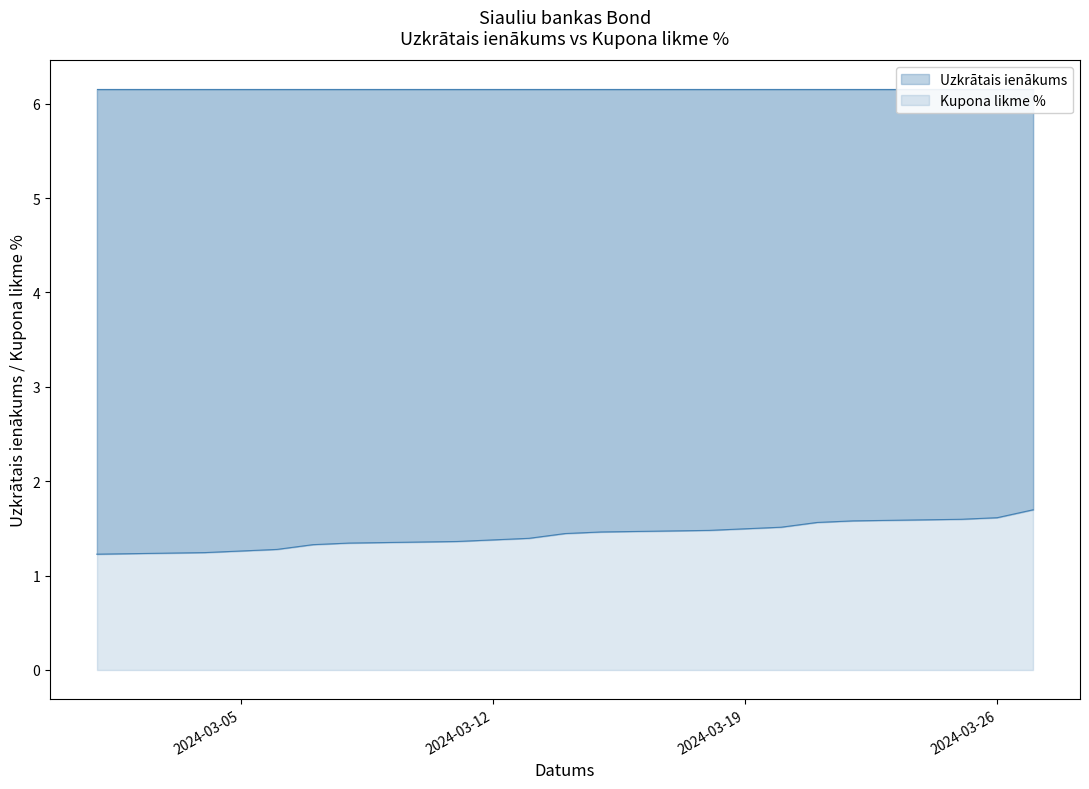

Count the number of categories in the chart.

19